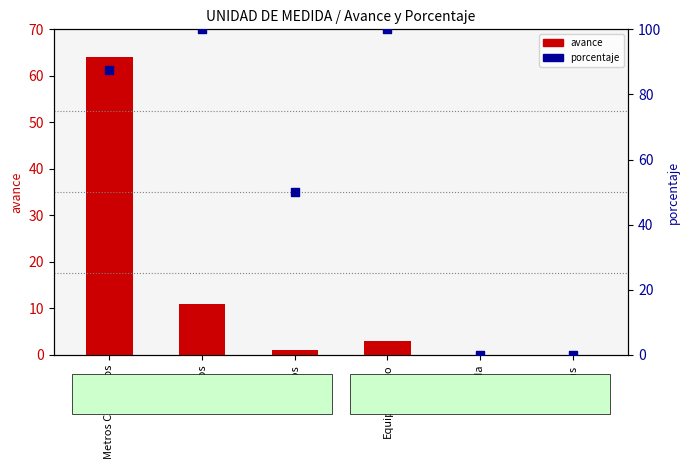

Is the value of porcentaje at Otros greater than the value of avance at Metros?

Yes